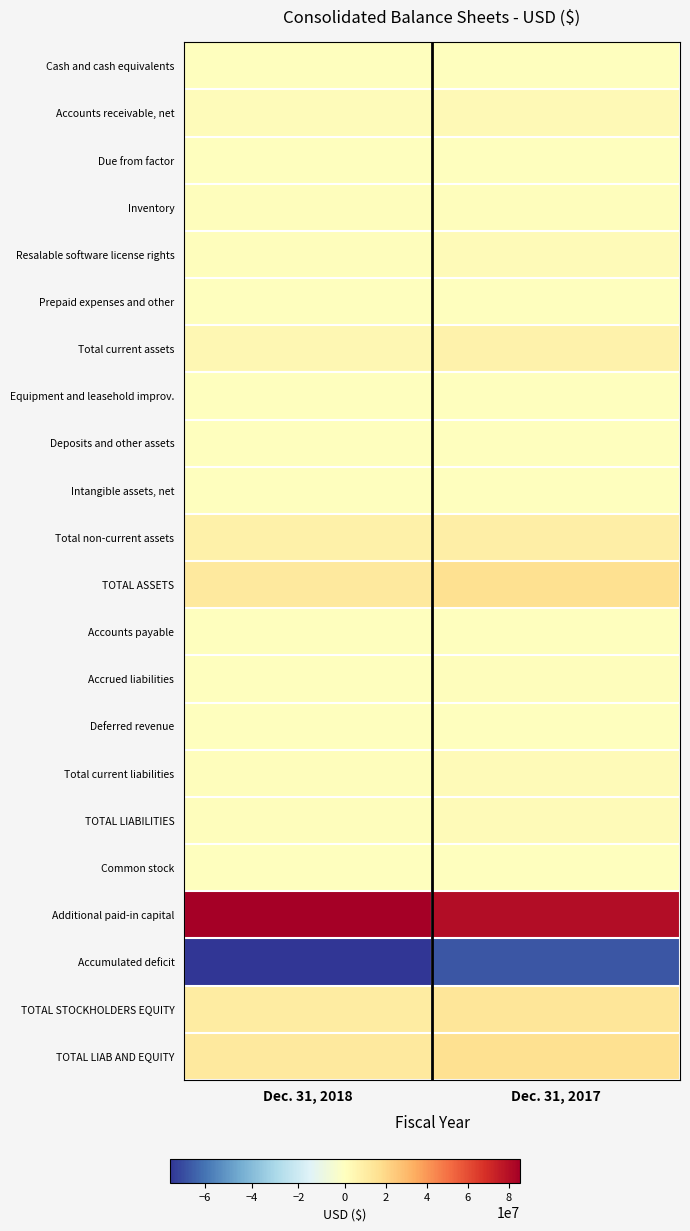

What is the total value across all series at Dec. 31, 2018?

64270293